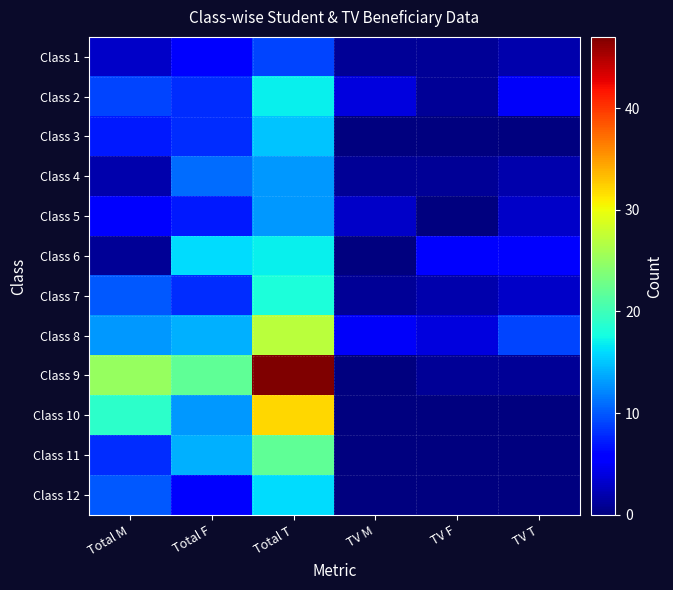

Reading right to left, list all the values displayed in this chart.

Class 1: TV T=2	TV F=1	TV M=1	Total T=9	Total F=6	Total M=3
Class 2: TV T=5	TV F=1	TV M=4	Total T=17	Total F=8	Total M=9
Class 3: TV T=0	TV F=0	TV M=0	Total T=15	Total F=8	Total M=7
Class 4: TV T=2	TV F=1	TV M=1	Total T=13	Total F=11	Total M=2
Class 5: TV T=3	TV F=0	TV M=3	Total T=13	Total F=7	Total M=6
Class 6: TV T=6	TV F=6	TV M=0	Total T=17	Total F=16	Total M=1
Class 7: TV T=3	TV F=2	TV M=1	Total T=18	Total F=8	Total M=10
Class 8: TV T=9	TV F=4	TV M=5	Total T=27	Total F=14	Total M=13
Class 9: TV T=1	TV F=1	TV M=0	Total T=47	Total F=22	Total M=25
Class 10: TV T=0	TV F=0	TV M=0	Total T=32	Total F=13	Total M=19
Class 11: TV T=0	TV F=0	TV M=0	Total T=22	Total F=14	Total M=8
Class 12: TV T=0	TV F=0	TV M=0	Total T=16	Total F=6	Total M=10